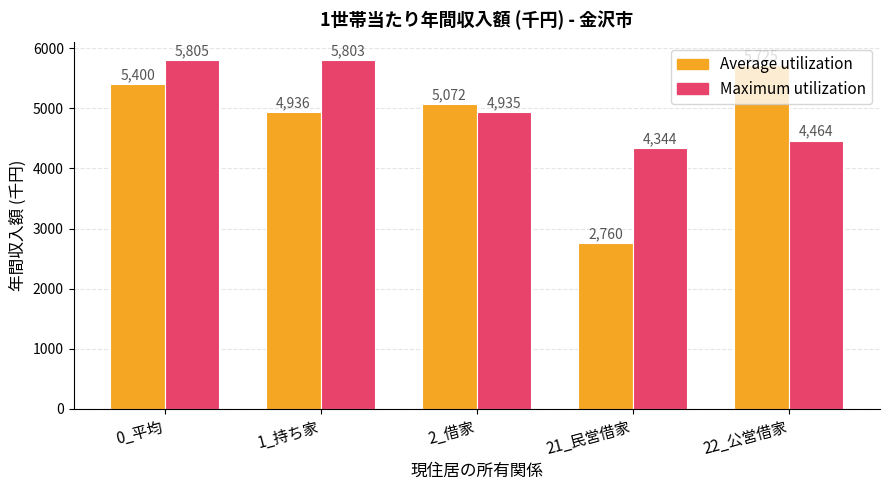

Between 0_平均 and 1_持ち家, which series saw the biggest shift?

Average utilization